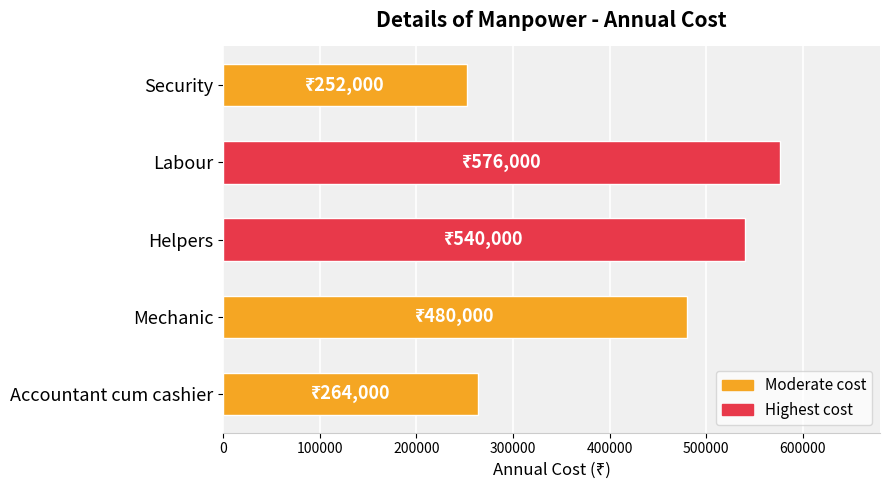

Between Accountant cum cashier and Helpers, which is larger?

Helpers